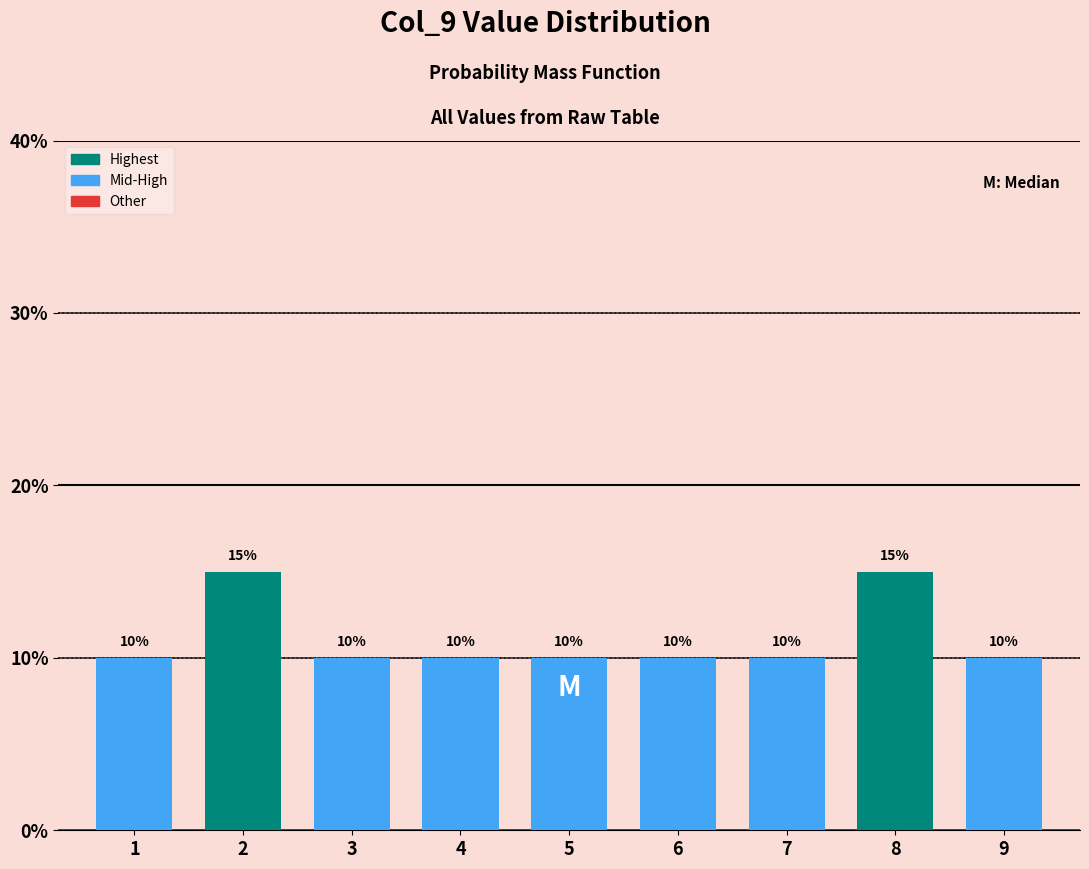

Reading left to right, list all the values displayed in this chart.

10	15	10	10	10	10	10	15	10